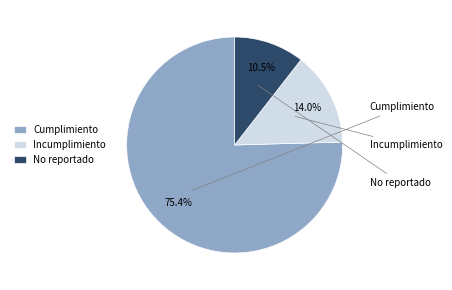

Rank the categories by value from highest to lowest.

Cumplimiento, Incumplimiento, No reportado